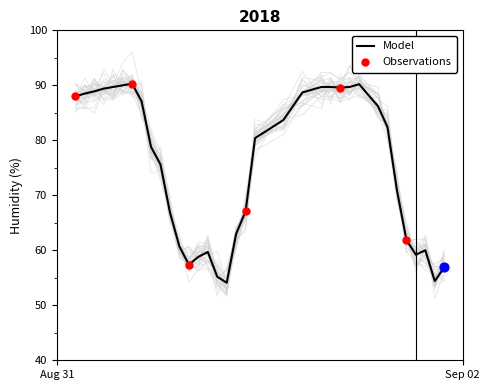

What is the lowest value of the Model series?

54.1